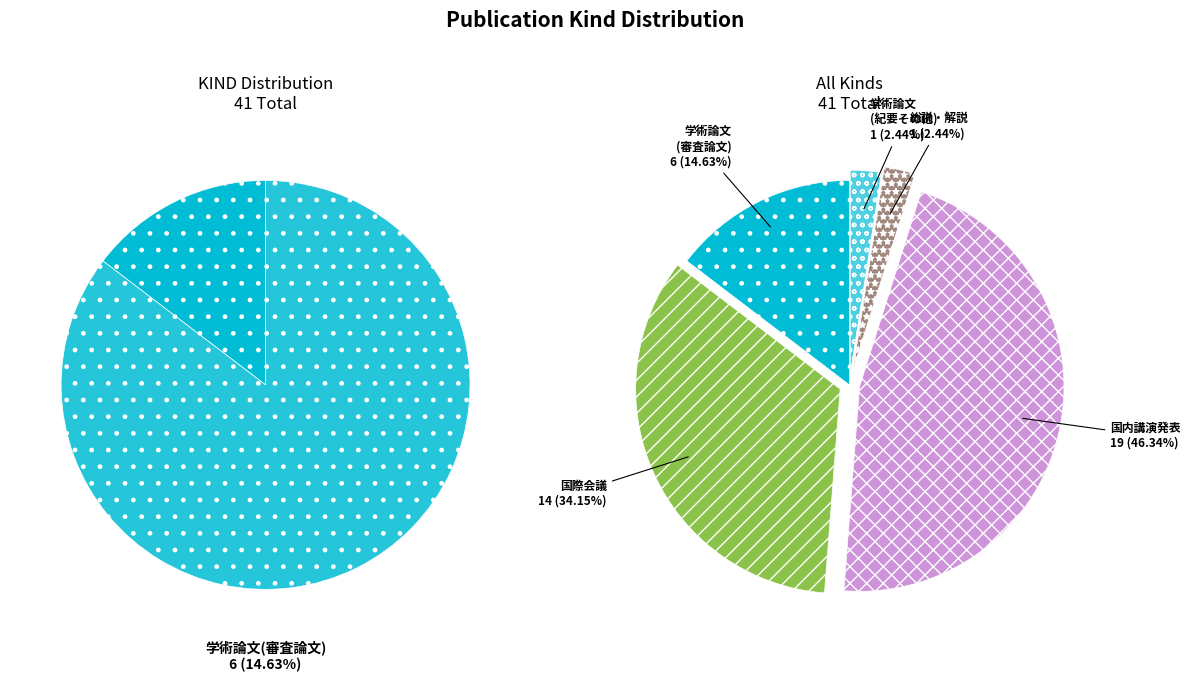

How many segments does this pie chart have?

5